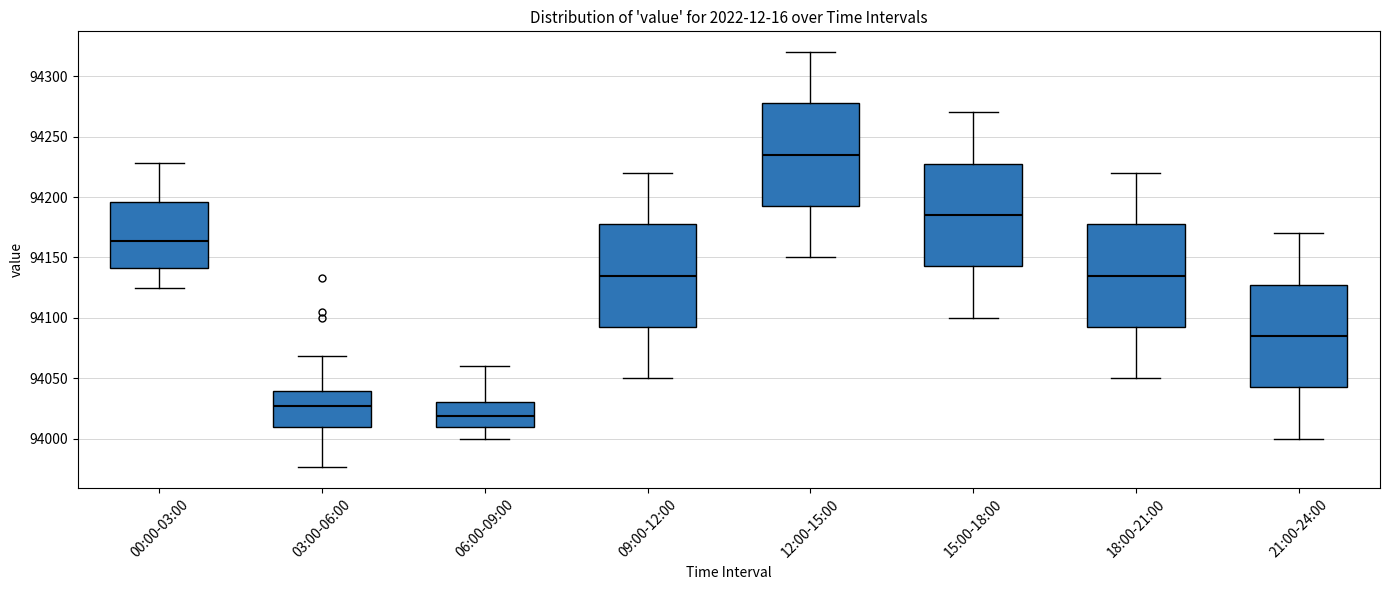

Which box has the highest median line?

12:00-15:00